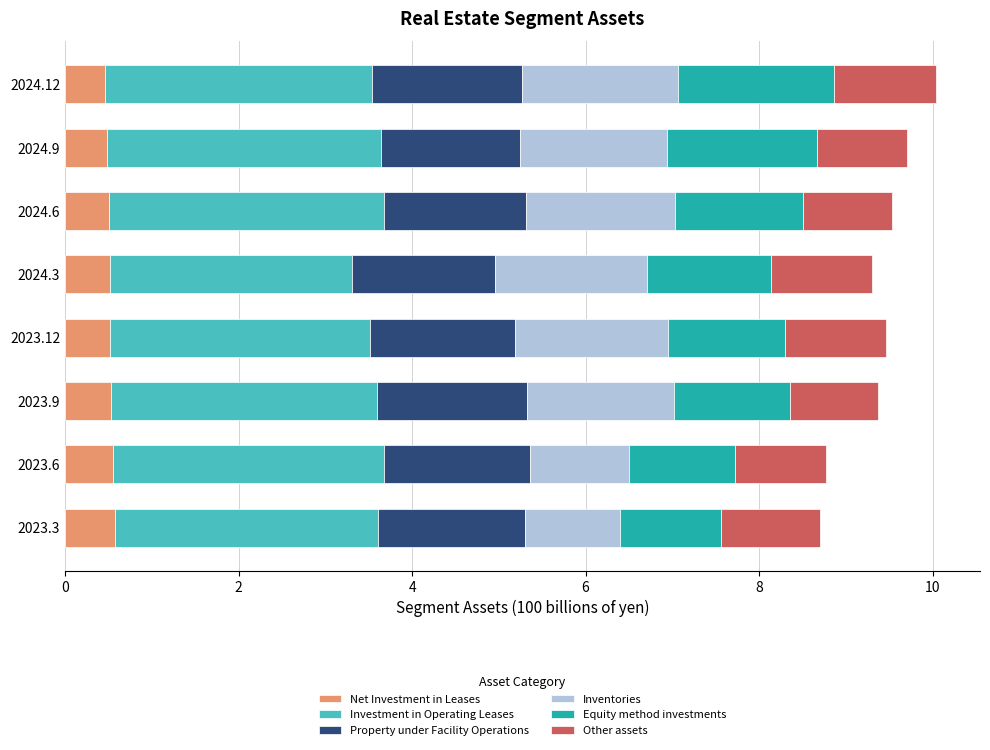

What is the difference between the second highest and minimum values in the Net Investment in Leases series?

0.1